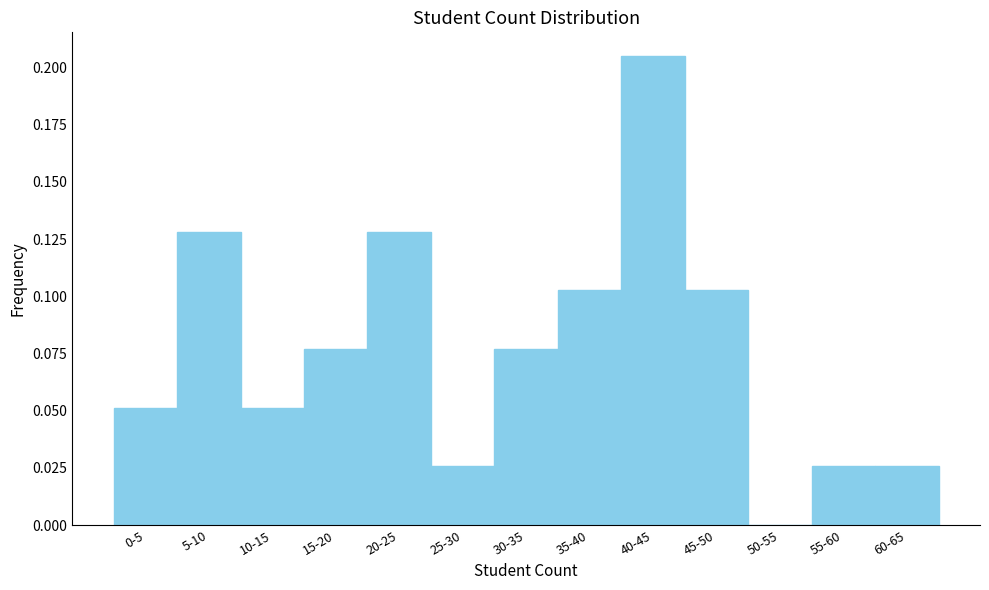

Between 25-30 and 30-35, which is larger?

30-35